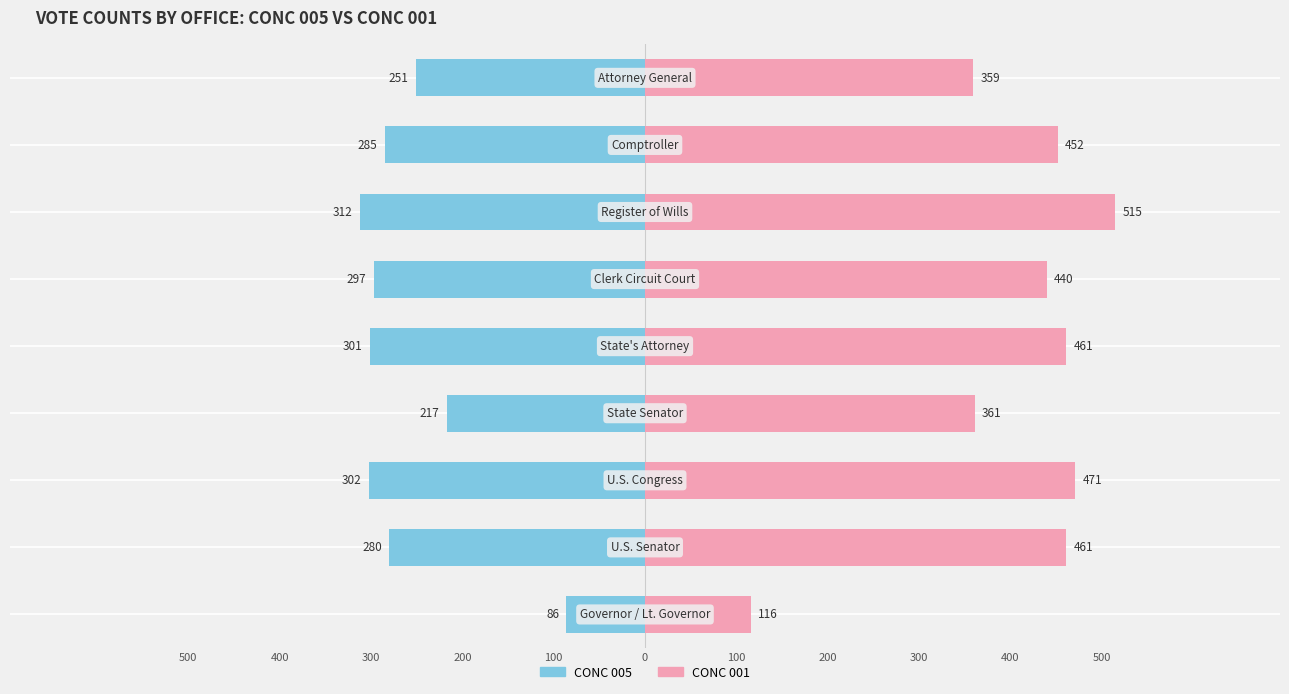

How many groups of bars are there?

9